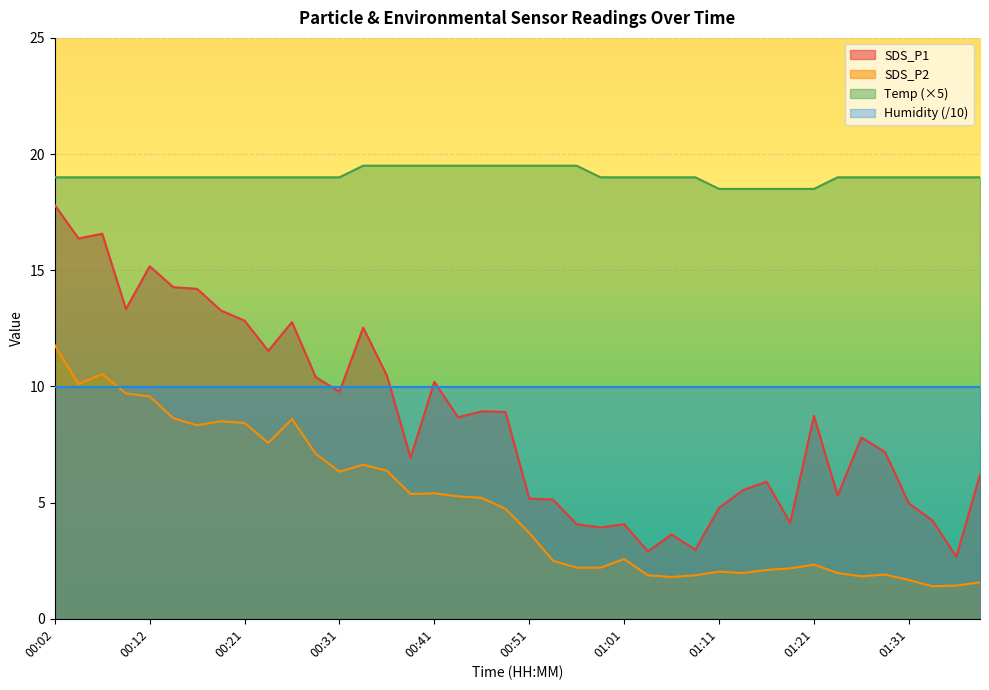

What is the lowest value of the SDS_P1 series?

2.7